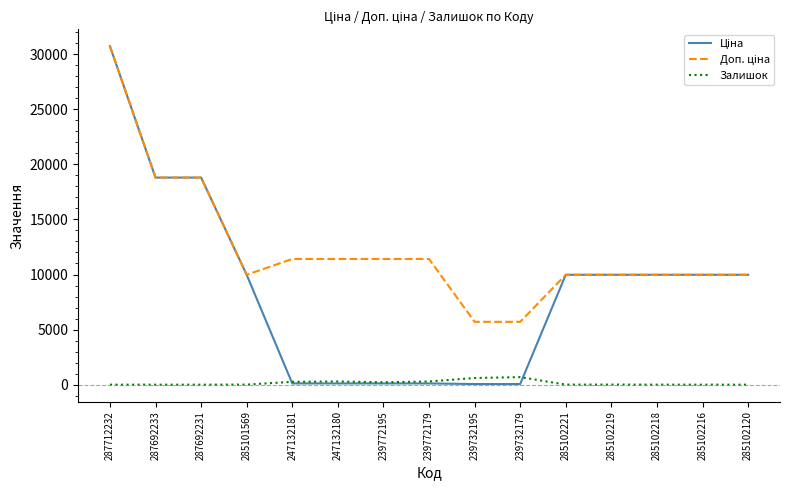

At which category is the sum across all series the highest?

287712232